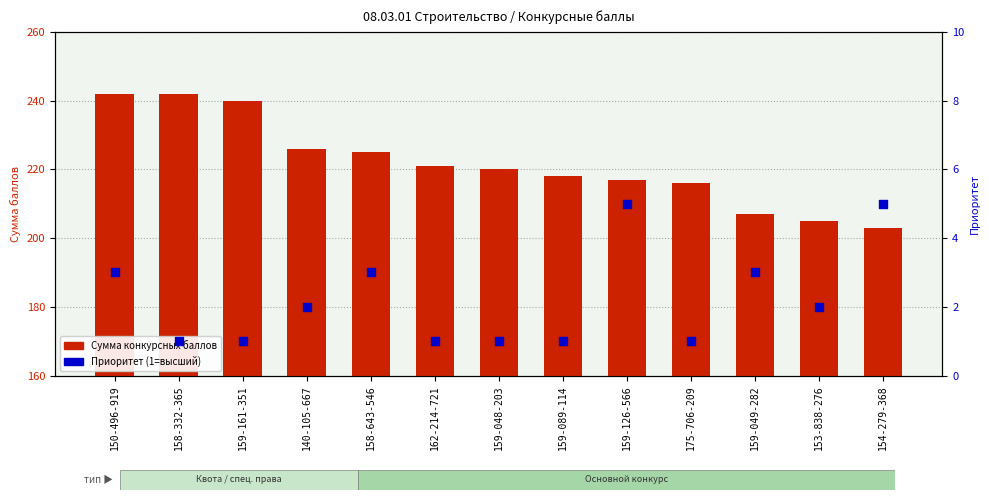

Which series has the largest total across all categories?

Сумма конкурсных баллов